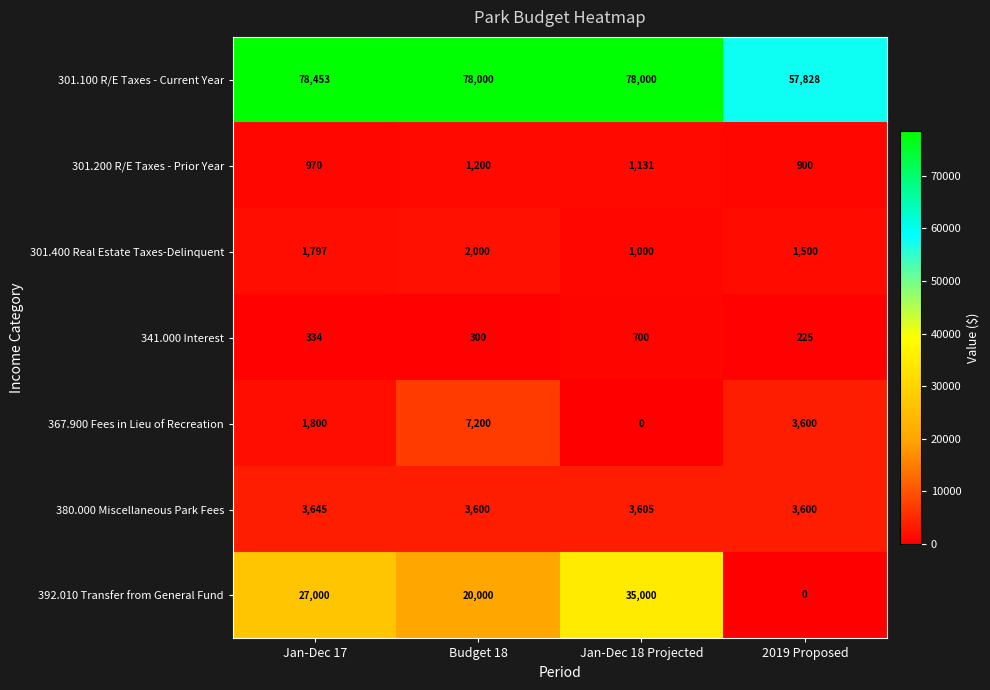

What is the average value of the 392.010 Transfer from General Fund series?

20500